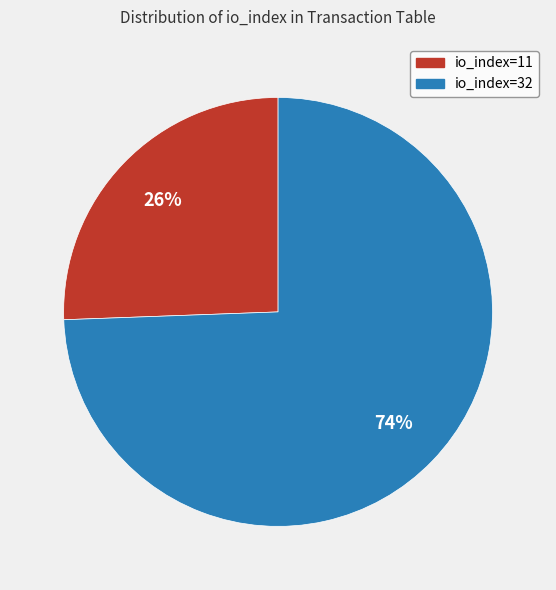

Rank the categories by value from lowest to highest.

io_index=11, io_index=32